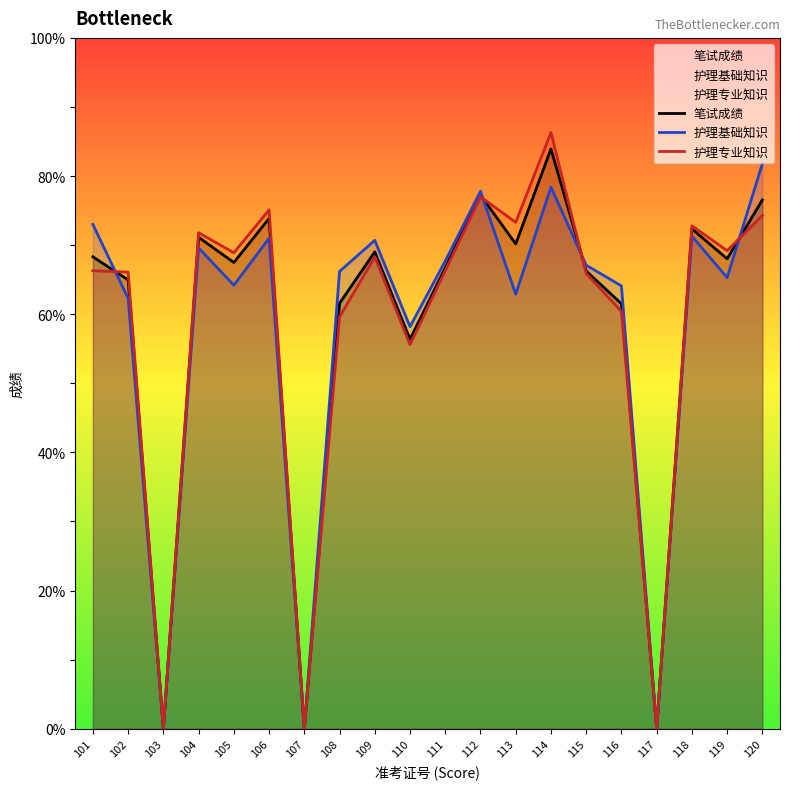

How many values in the 护理专业知识 series exceed 68?

10